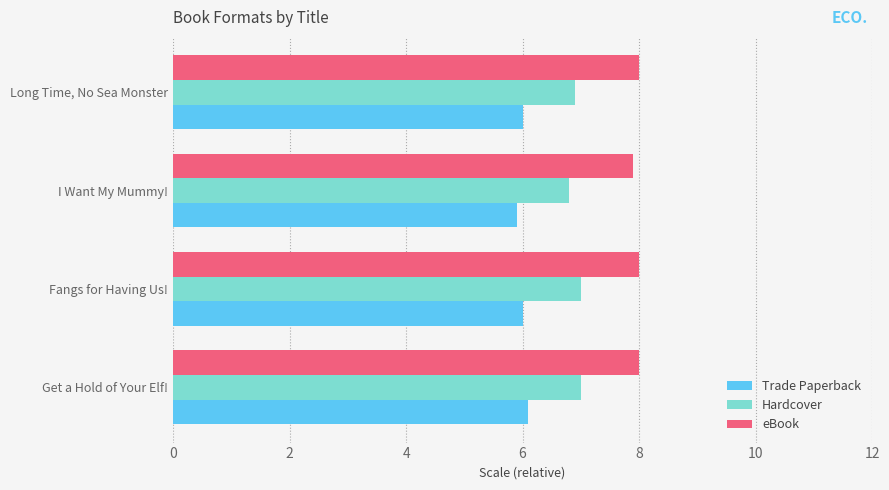

How many distinct data groups are displayed?

3